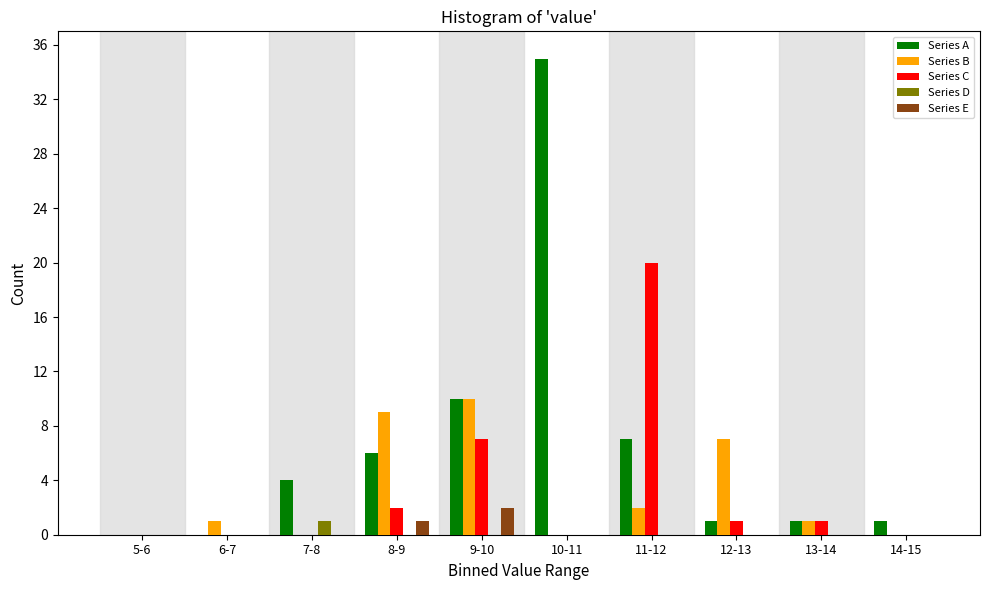

What is the sum of the Series C values at 8-9 and 13-14?

3